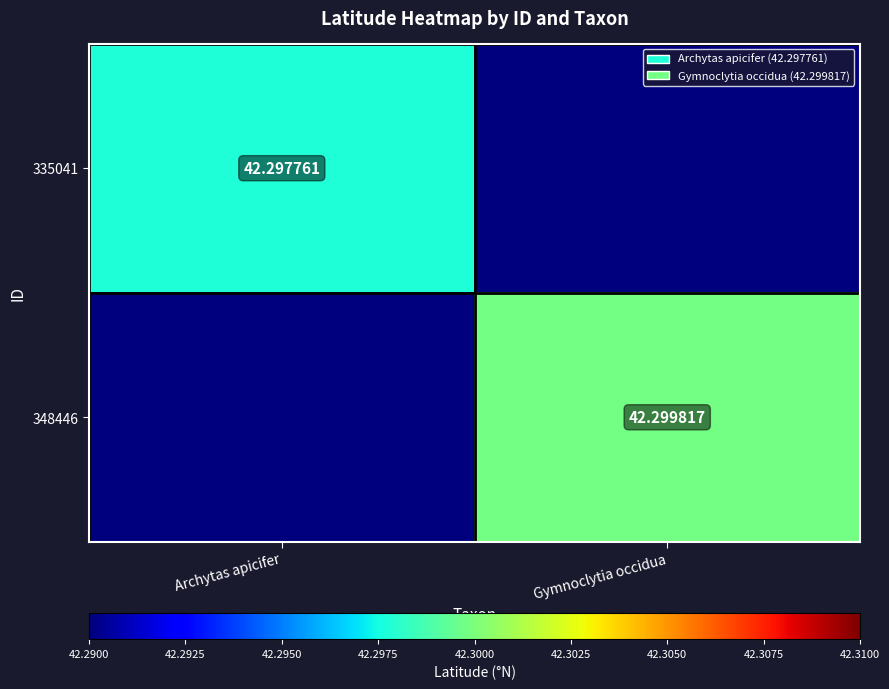

Is the value of 335041 at Archytas apicifer greater than the value of 348446 at Archytas apicifer?

Yes